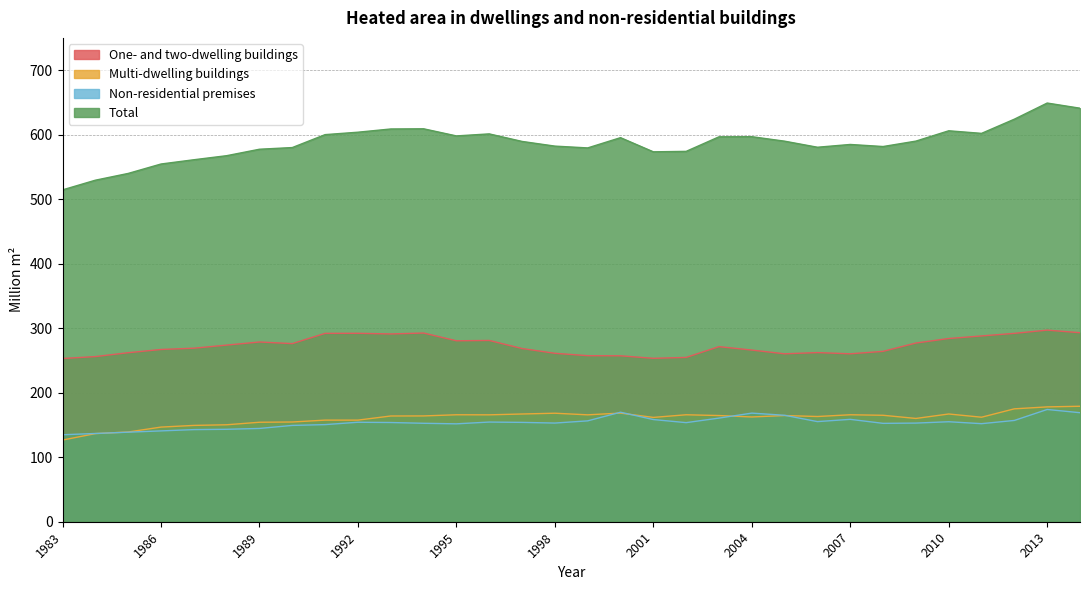

True or false: Multi-dwelling buildings and One- and two-dwelling buildings cross at least once.

False